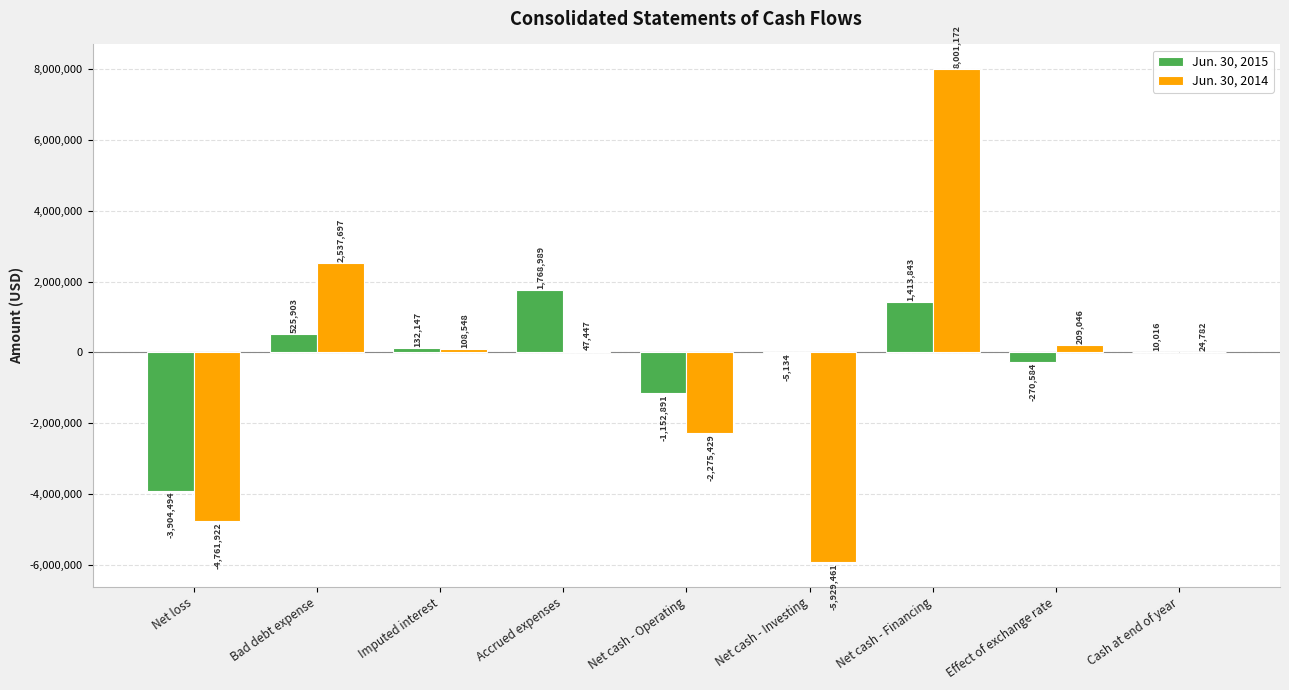

The Jun. 30, 2014 series shows -5929461 at Net cash - Investing. True or false?

True